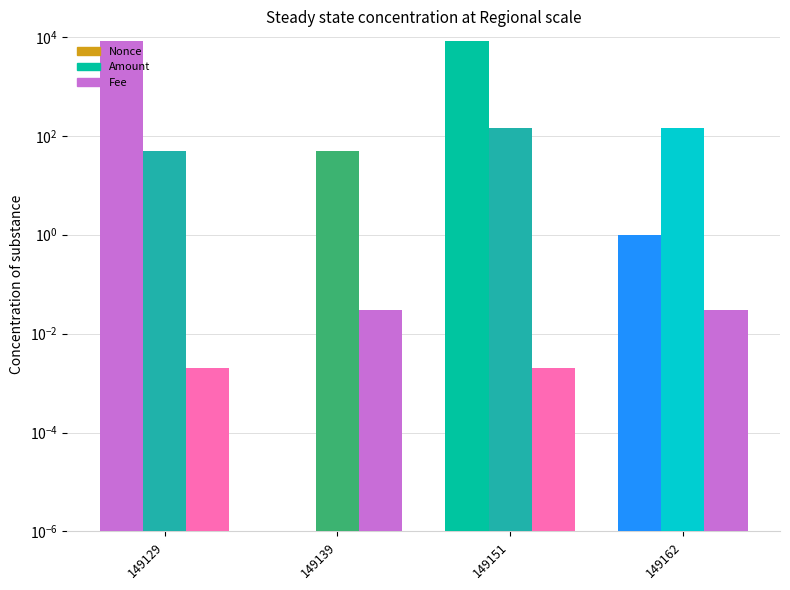

What is the total value across all series at 149129?

8412.0